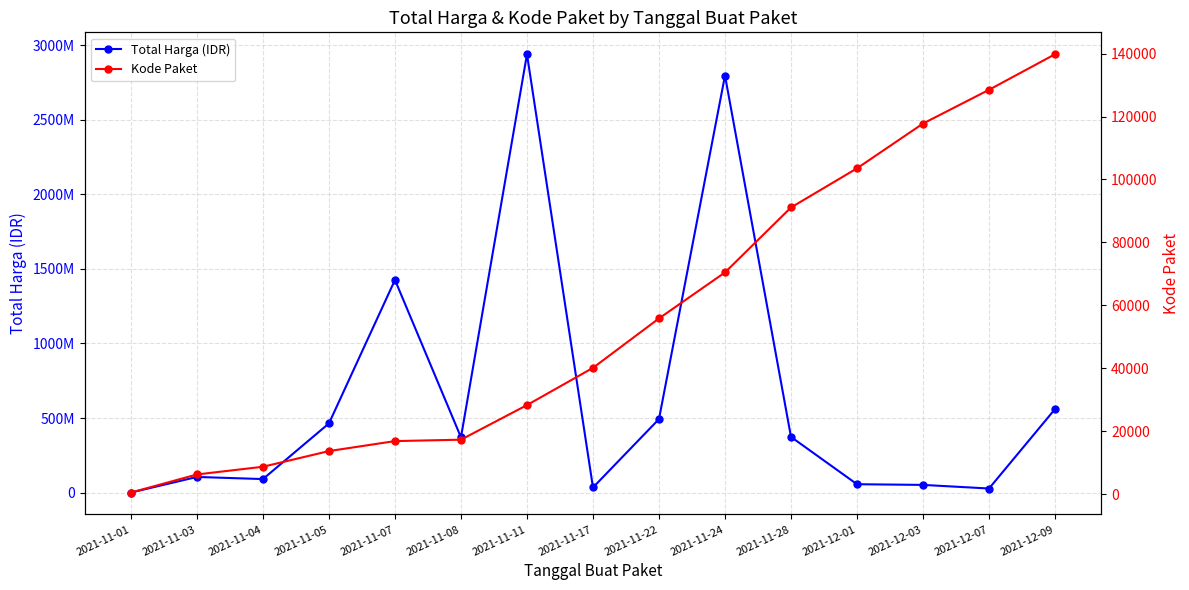

Which series has the largest total across all categories?

Total Harga (IDR)